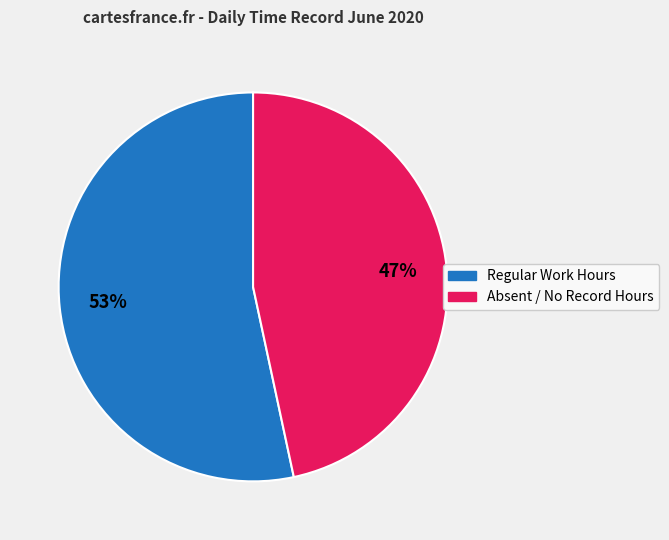

Does any single category account for the majority?

Yes